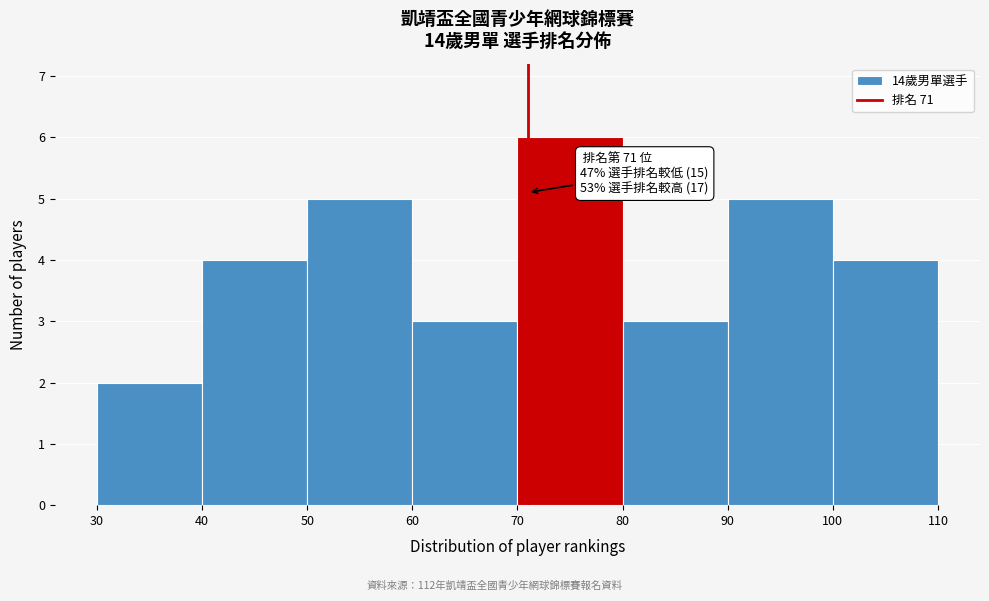

Over which range of the x-axis is the bar tallest?

70 to 80